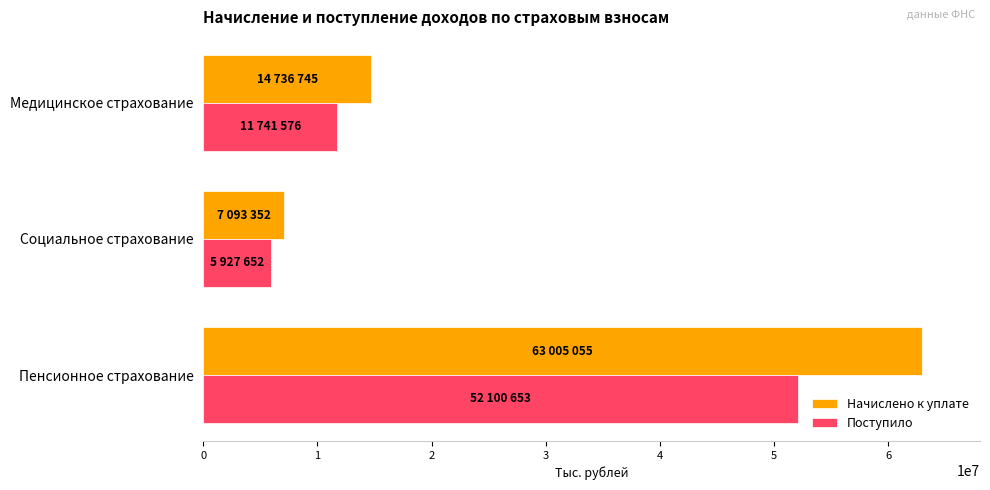

What is the average value of the Начислено к уплате series?

28278384